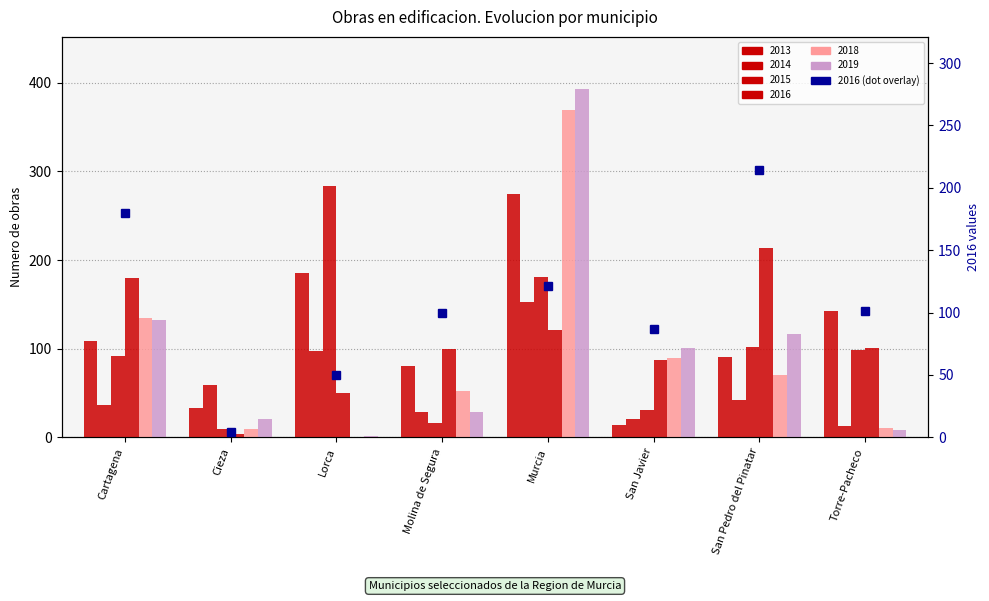

What is the sum of the 2019 values at Molina de Segura and Cartagena?

161